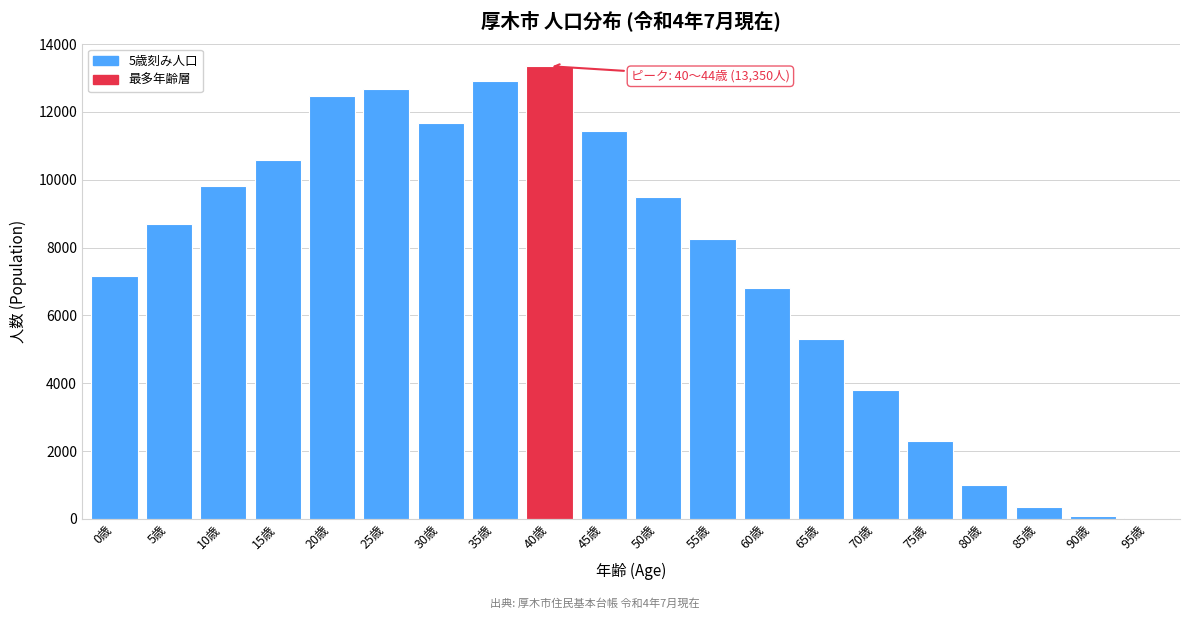

Reading left to right, list all the values displayed in this chart.

0歳=7158	5歳=8704	10歳=9830	15歳=10591	20歳=12461	25歳=12691	30歳=11689	35歳=12907	40歳=13350	45歳=11430	50歳=9500	55歳=8250	60歳=6800	65歳=5300	70歳=3800	75歳=2300	80歳=990	85歳=354	90歳=93	95歳=12